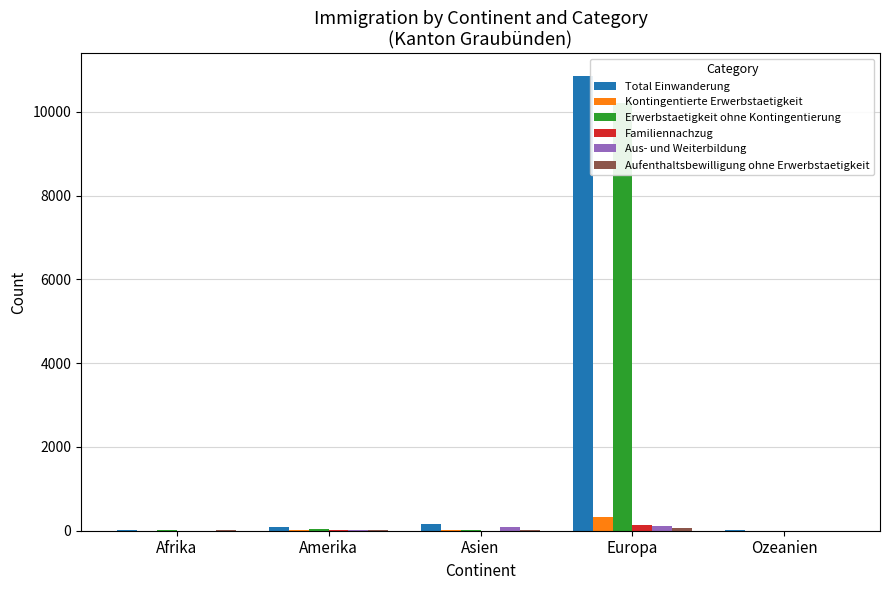

Reading left to right, extract all data points from this chart.

Total Einwanderung: Afrika=16	Amerika=84	Asien=159	Europa=10856	Ozeanien=9
Kontingentierte Erwerbstaetigkeit: Afrika=4	Amerika=14	Asien=22	Europa=320	Ozeanien=1
Erwerbstaetigkeit ohne Kontingentierung: Afrika=6	Amerika=31	Asien=14	Europa=10217	Ozeanien=5
Familiennachzug: Afrika=0	Amerika=12	Asien=5	Europa=133	Ozeanien=2
Aus- und Weiterbildung: Afrika=0	Amerika=18	Asien=99	Europa=116	Ozeanien=1
Aufenthaltsbewilligung ohne Erwerbstaetigkeit: Afrika=6	Amerika=9	Asien=19	Europa=70	Ozeanien=0